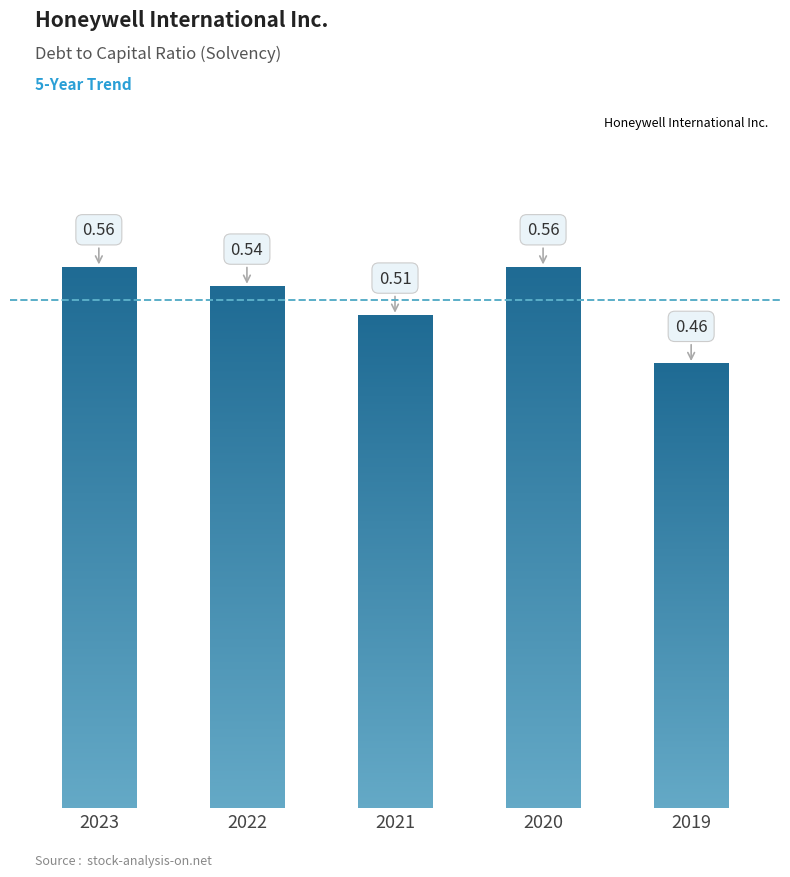

Between 2021 and 2020, which is larger?

2020